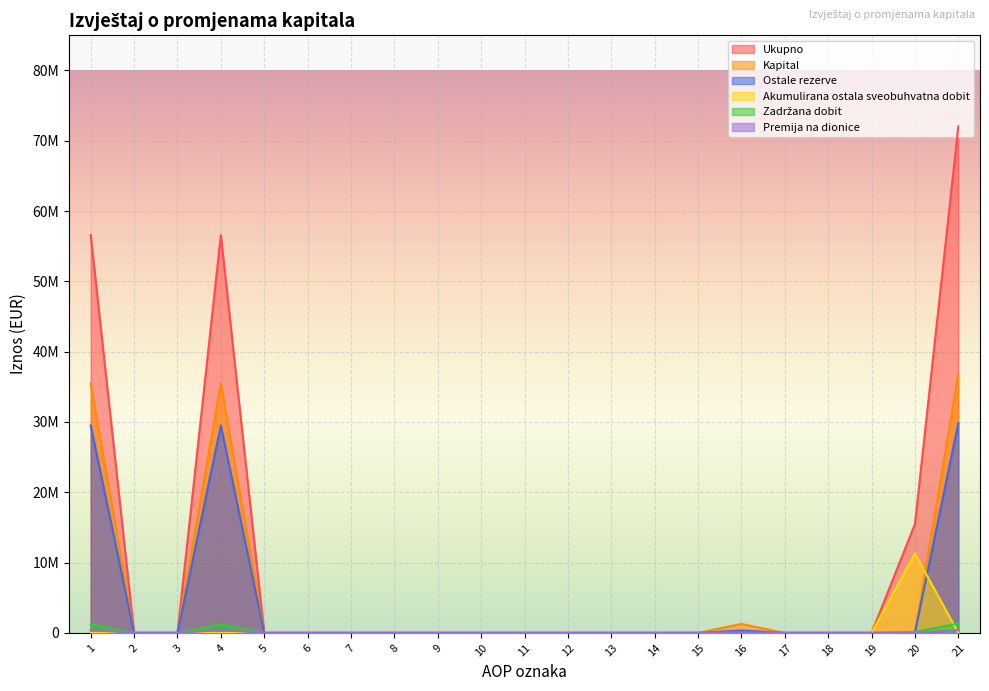

Which series has the largest range (max minus min)?

Ukupno